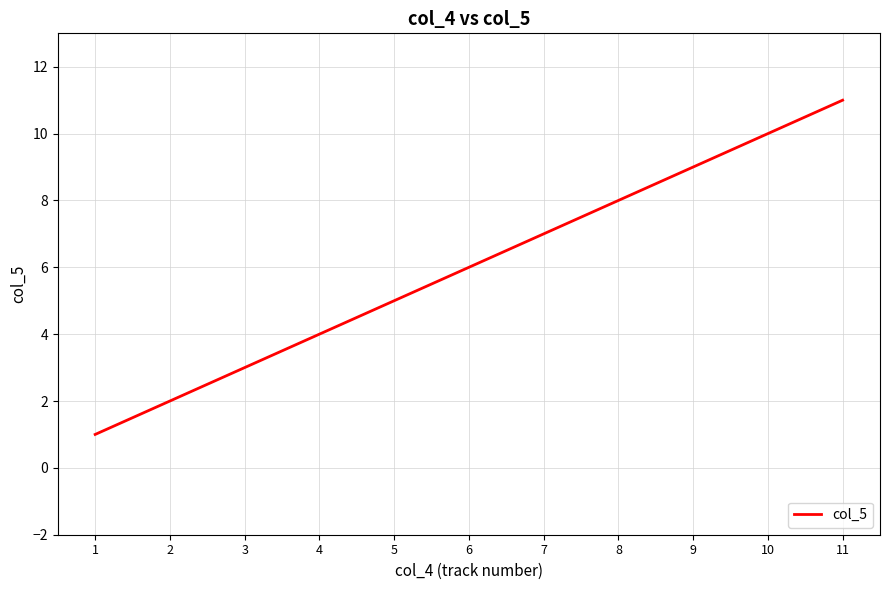

True or false: the data shows 10 at 10.

True